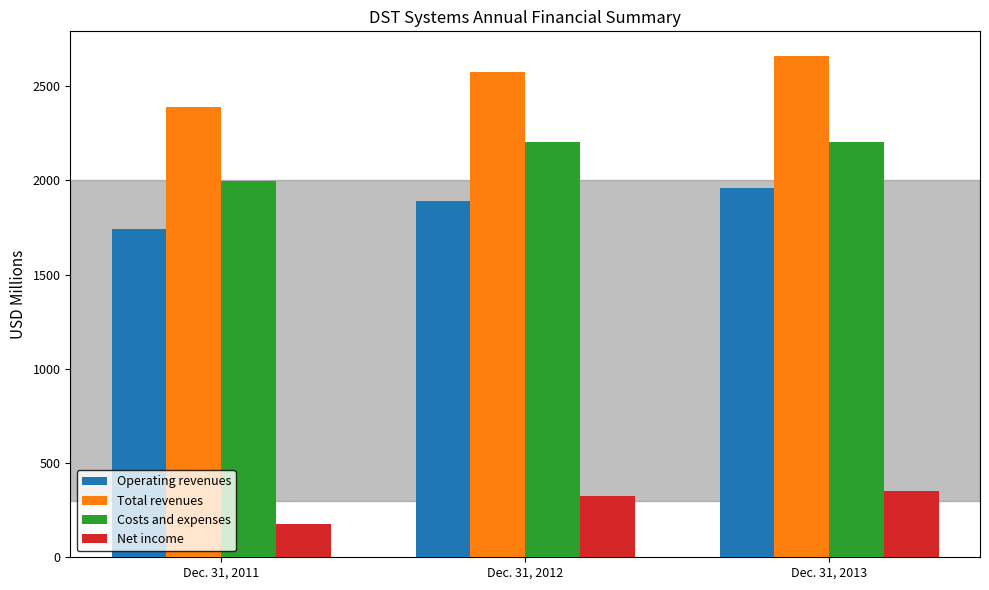

Is the value of Total revenues at Dec. 31, 2012 greater than the value of Costs and expenses at Dec. 31, 2012?

Yes